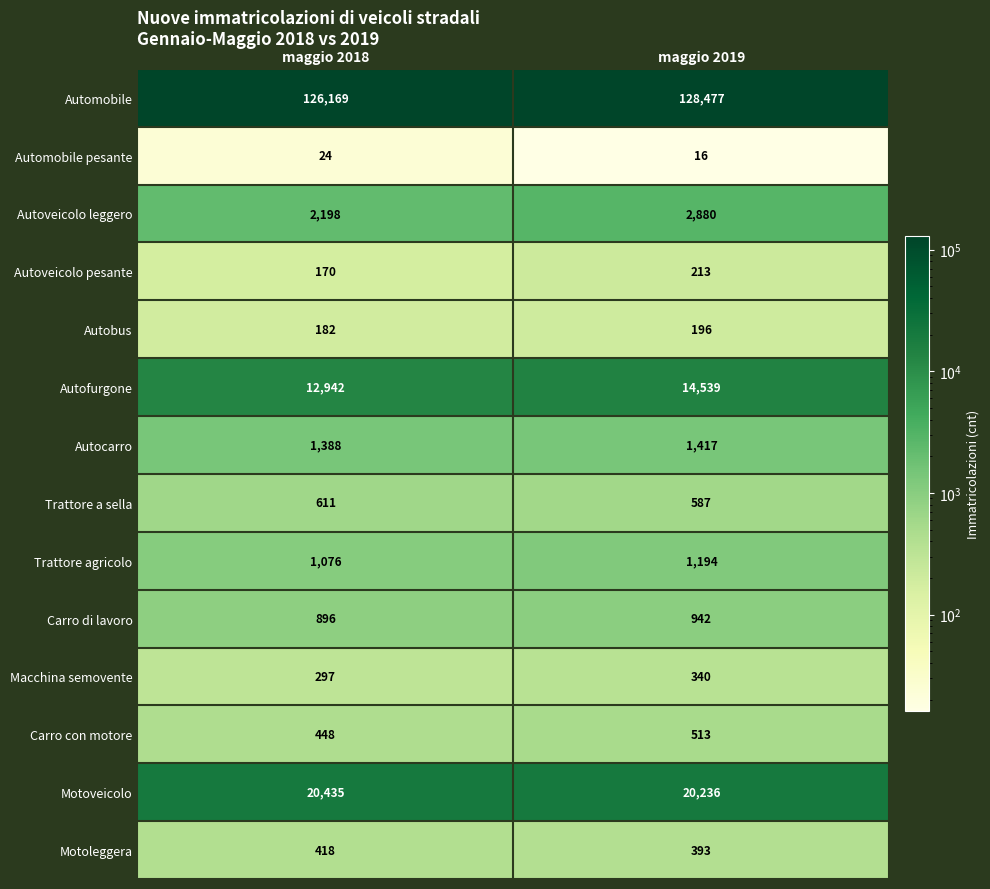

True or false: Motoleggera has a value of 714 at maggio 2018.

False